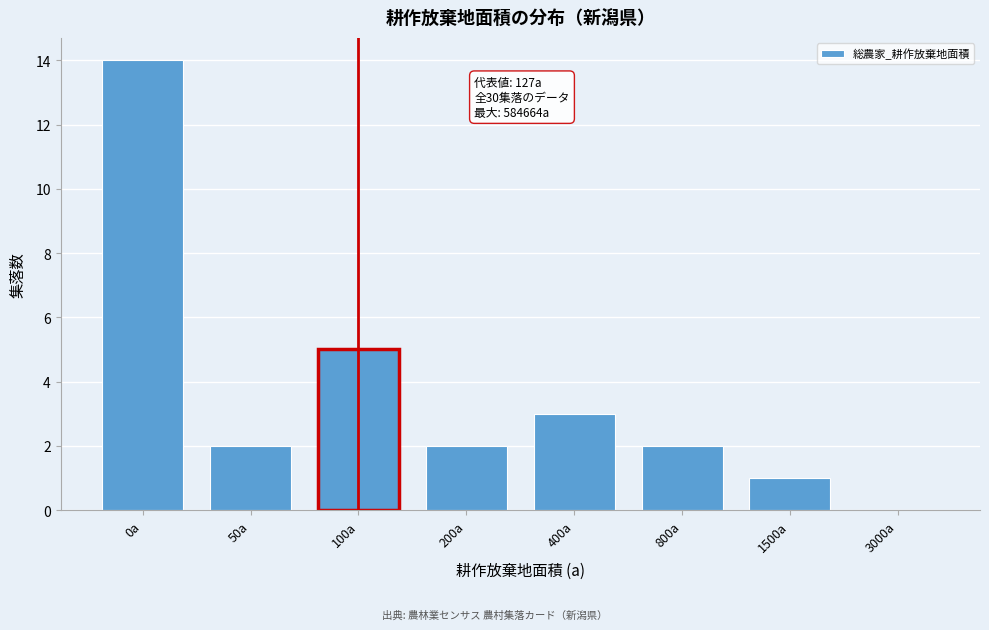

Reading left to right, what are all the values shown in this chart?

0a=14	50a=2	100a=5	200a=2	400a=3	800a=2	1500a=1	3000a=0